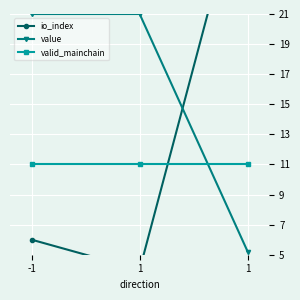

How many series are shown in this chart?

3